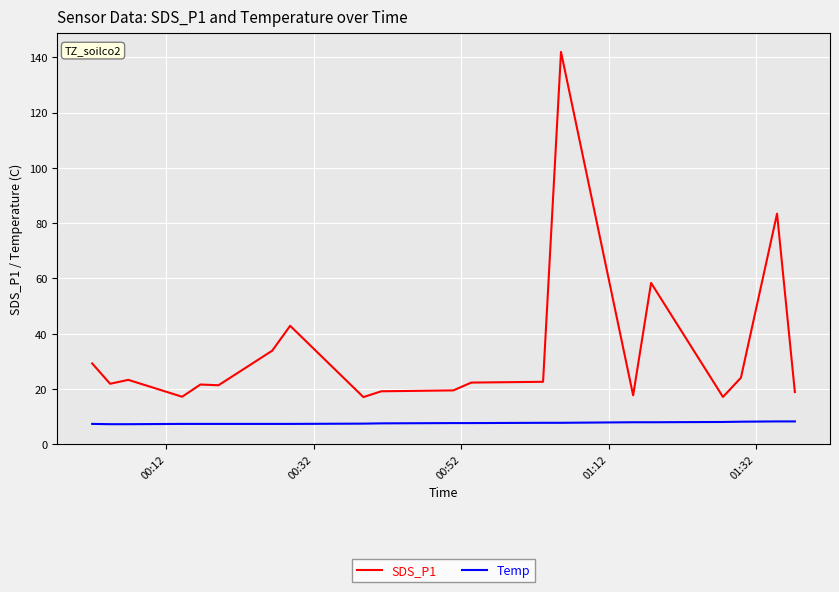

Which series has the largest total across all categories?

SDS_P1